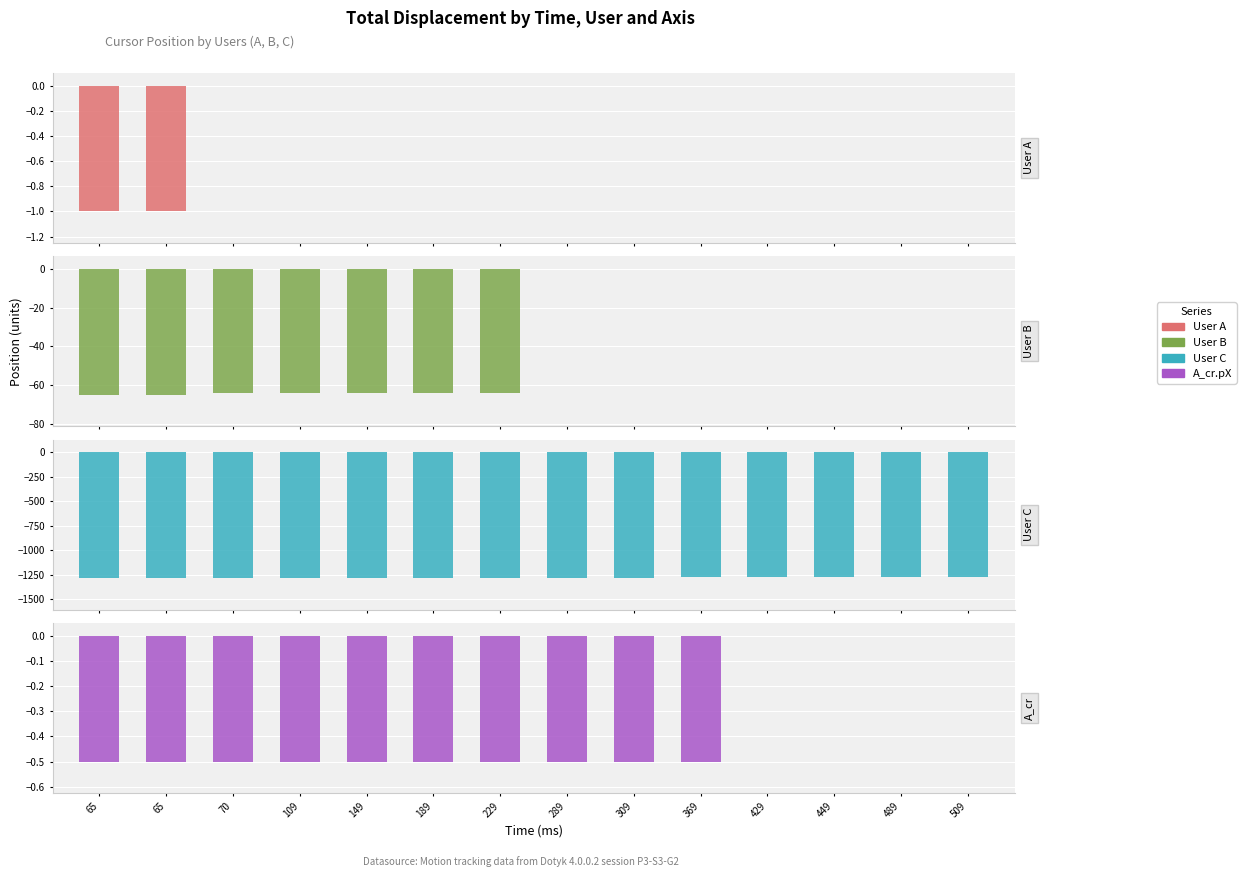

What is the spread (max minus min) of values at 65?

1286.3